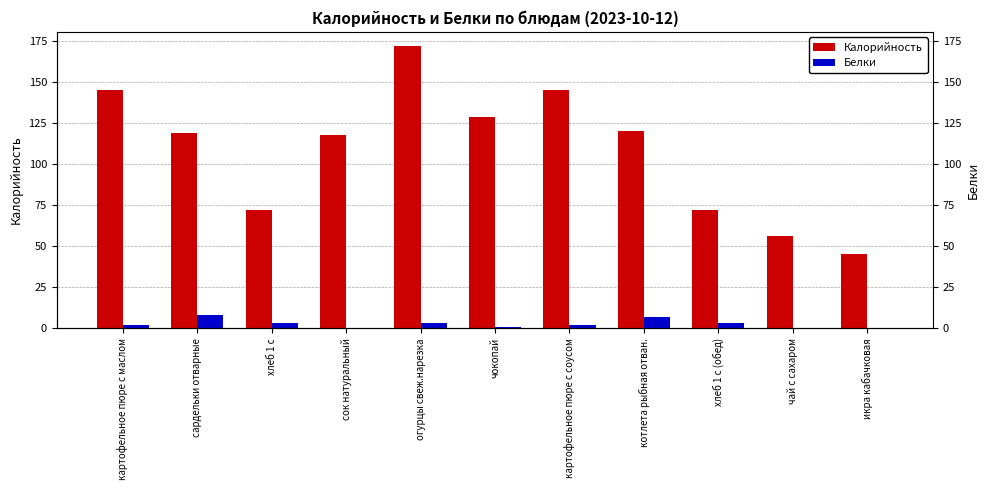

What is the approximate value of Белки at хлеб 1 с?

3.0